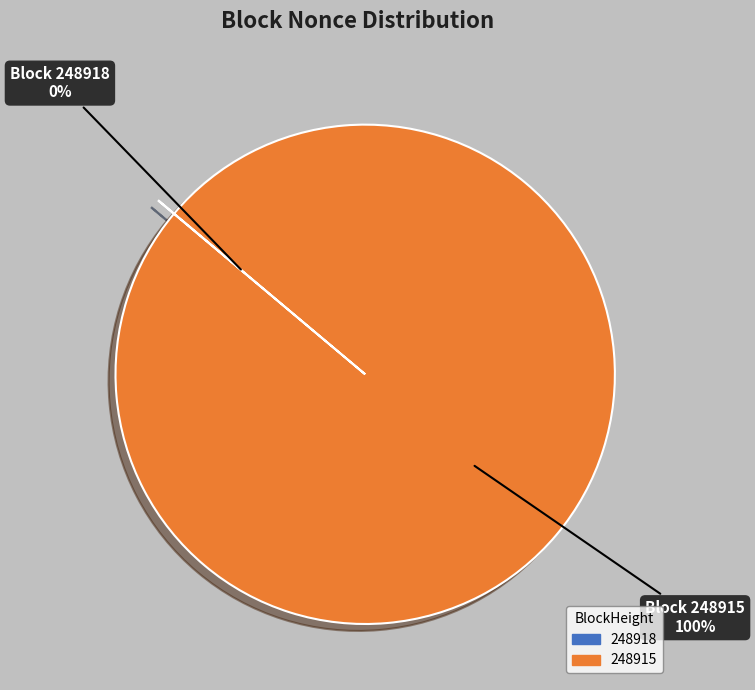

The 248915 slice represents 100% of the pie. True or false?

True